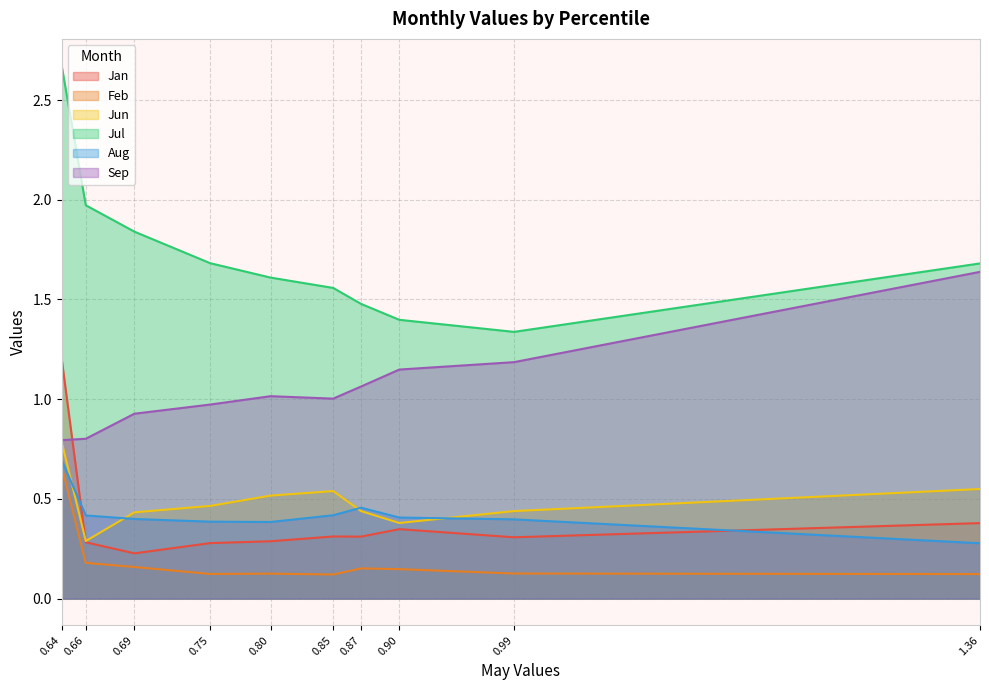

True or false: Aug and Feb cross at least once.

False